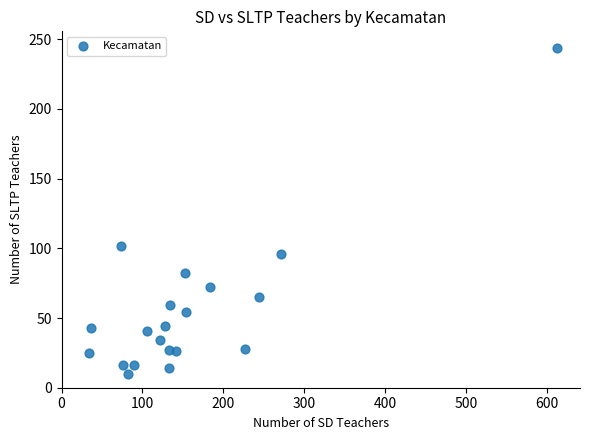

What Y value in the scatter plot is closest to 127?

102